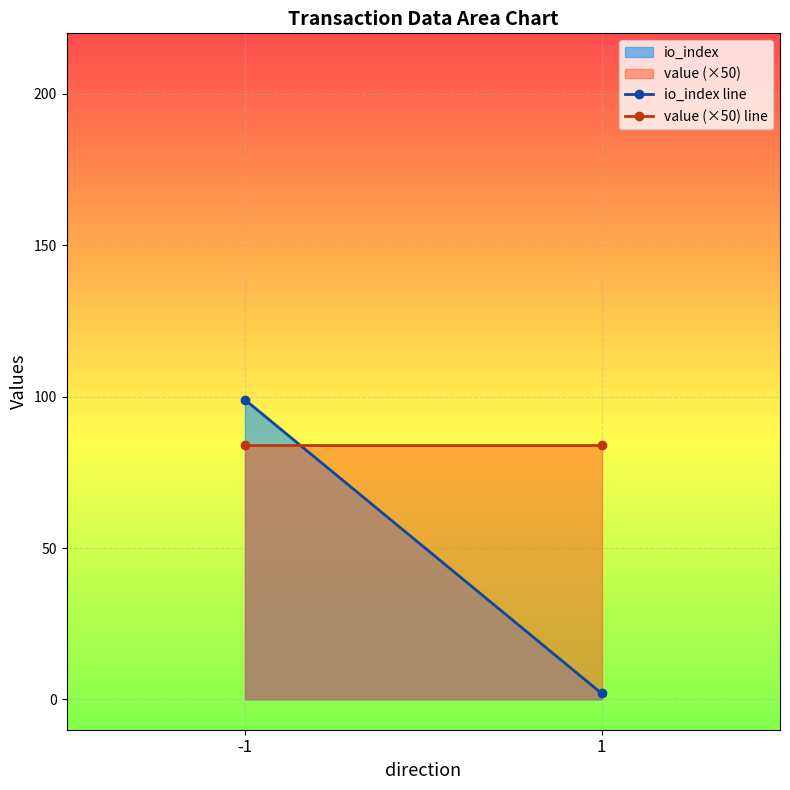

What is the average value of the io_index line series?

50.5